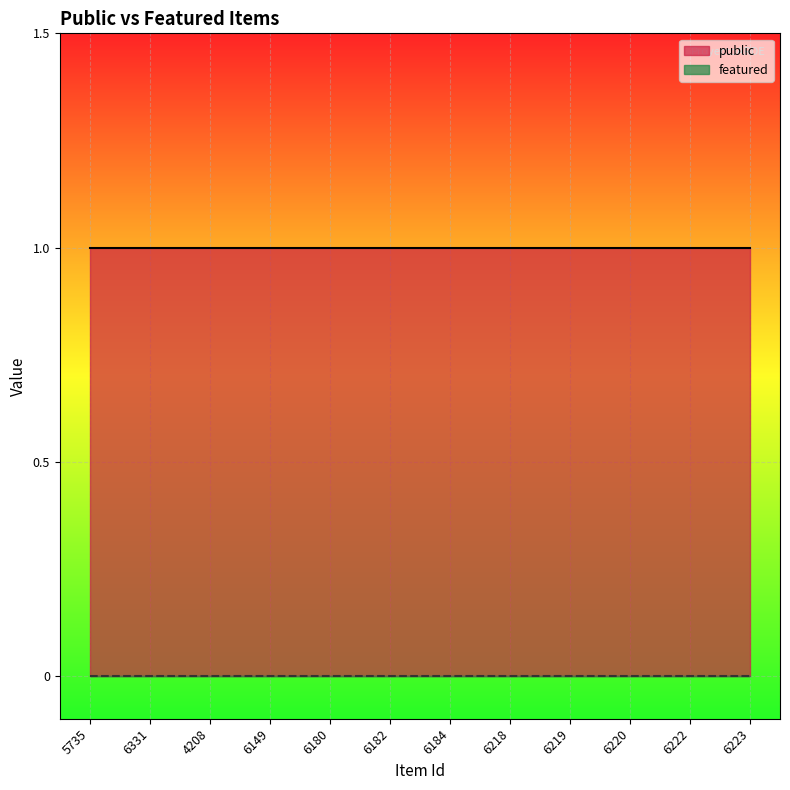

How many lines are shown in the chart?

2